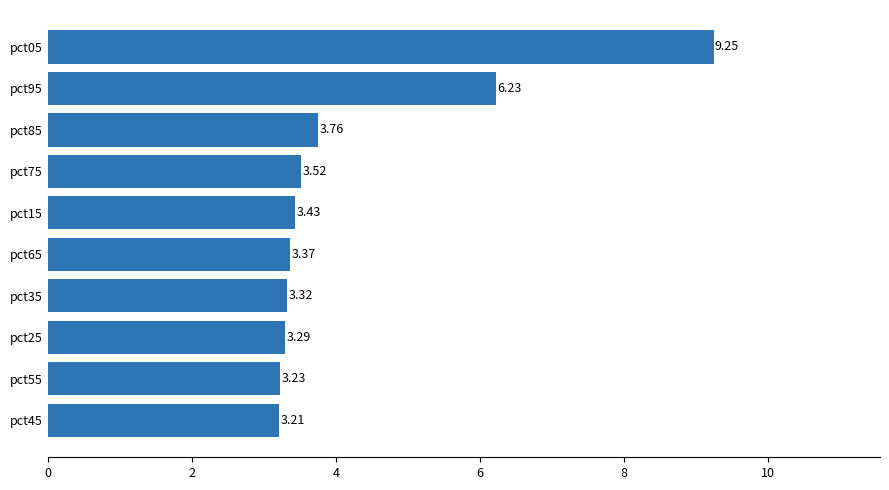

How many distinct data groups are displayed?

1